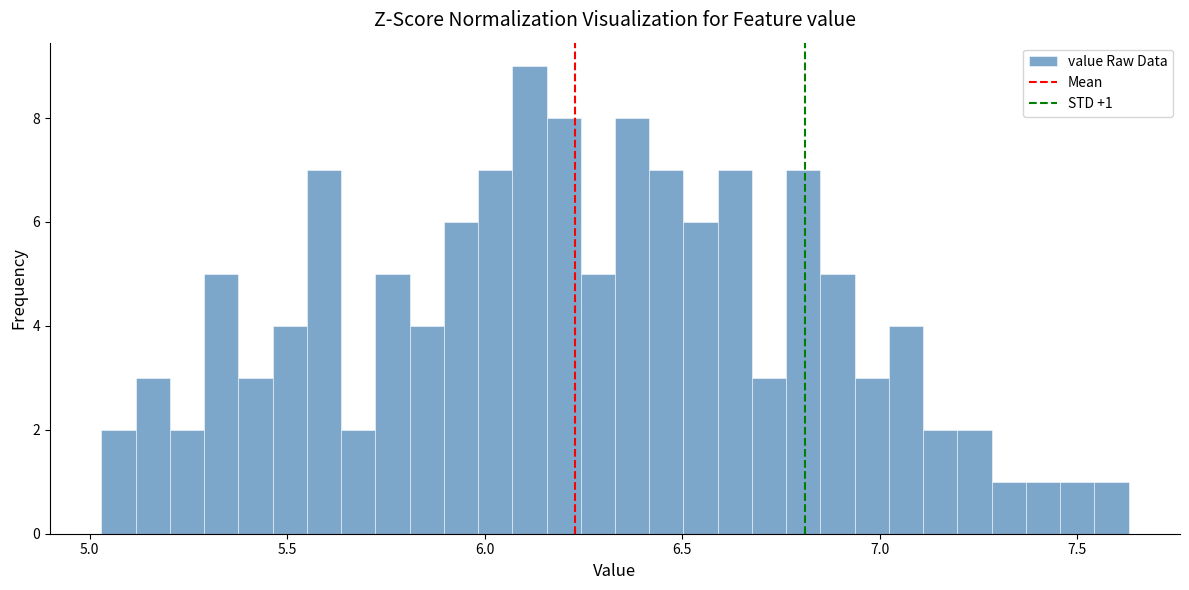

Read against the x-axis, roughly where is the centre of the tallest bar?

6.10